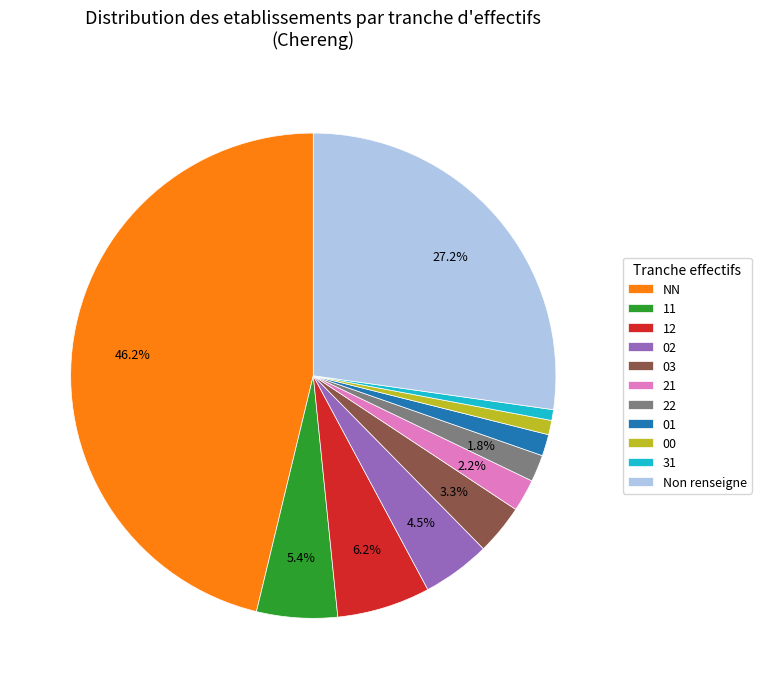

Which category has the biggest portion of the pie?

NN